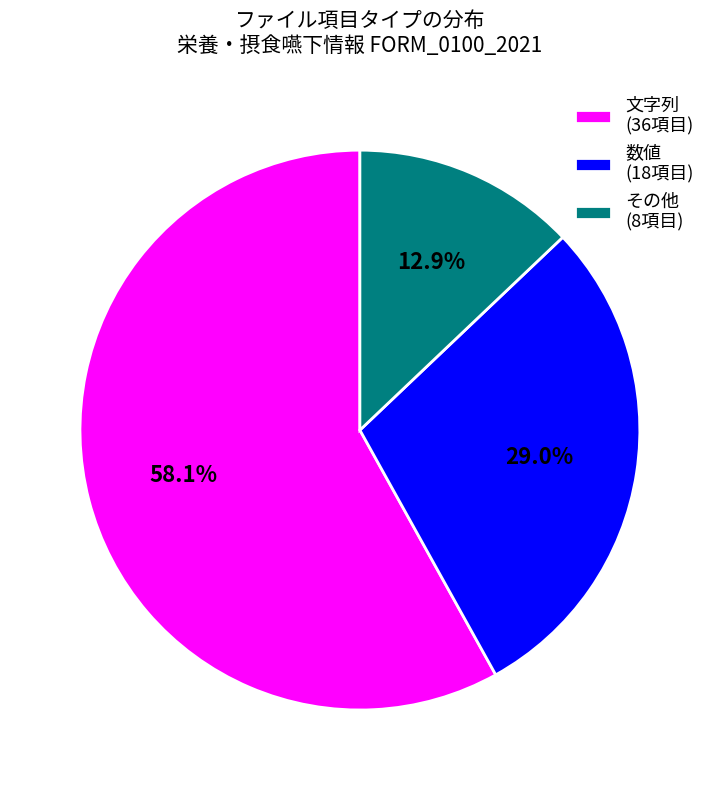

Is there any slice that represents more than half of the pie?

Yes